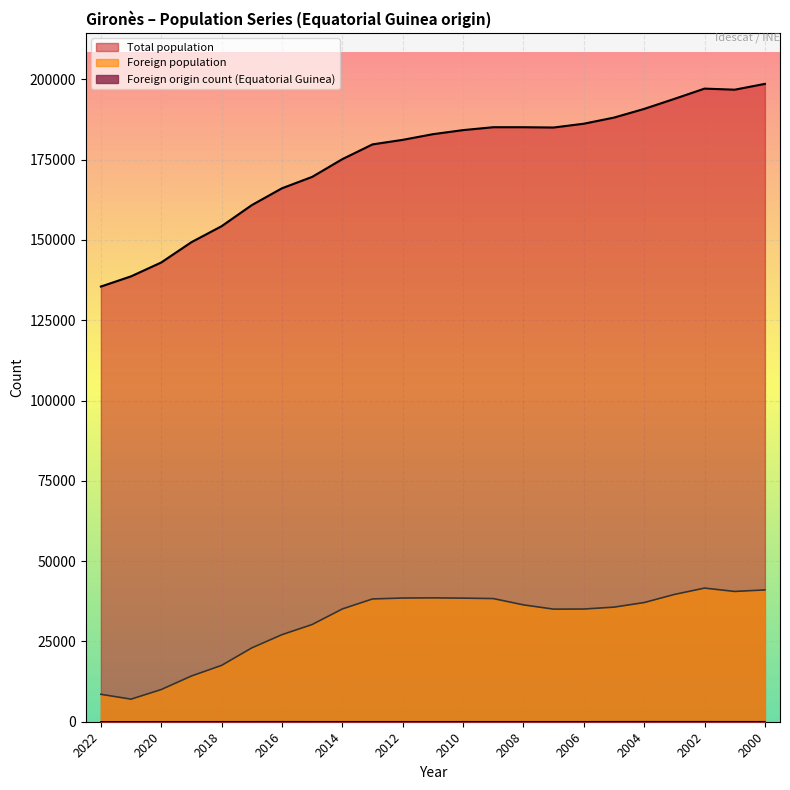

Where is the first local minimum for Foreign origin count?

2011